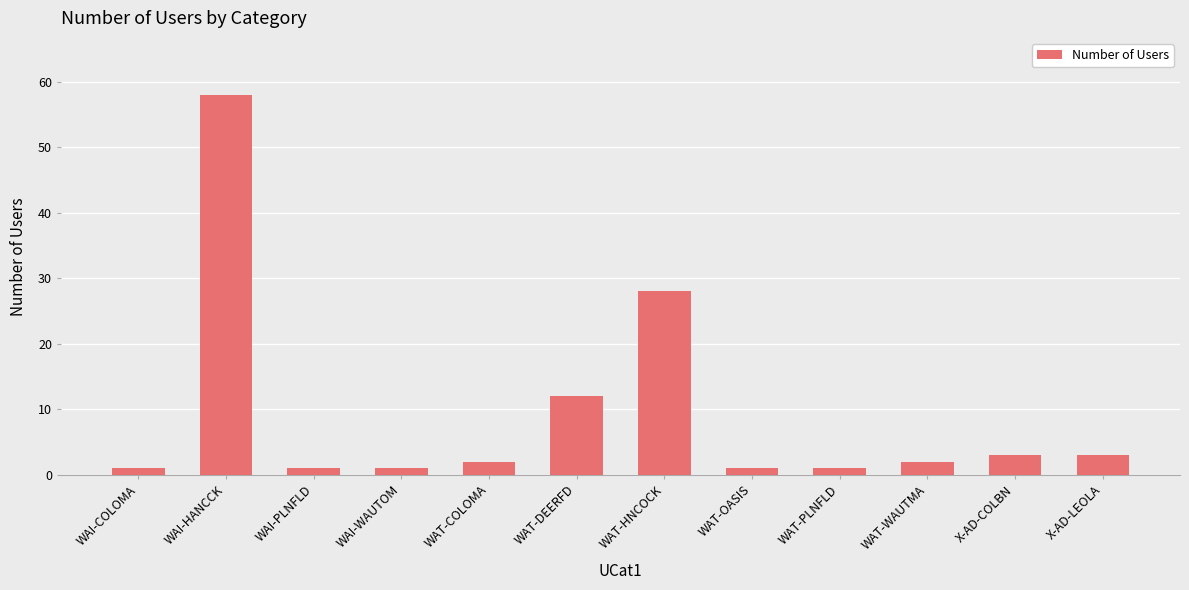

Which label corresponds to the largest value in the chart?

WAI-HANCCK